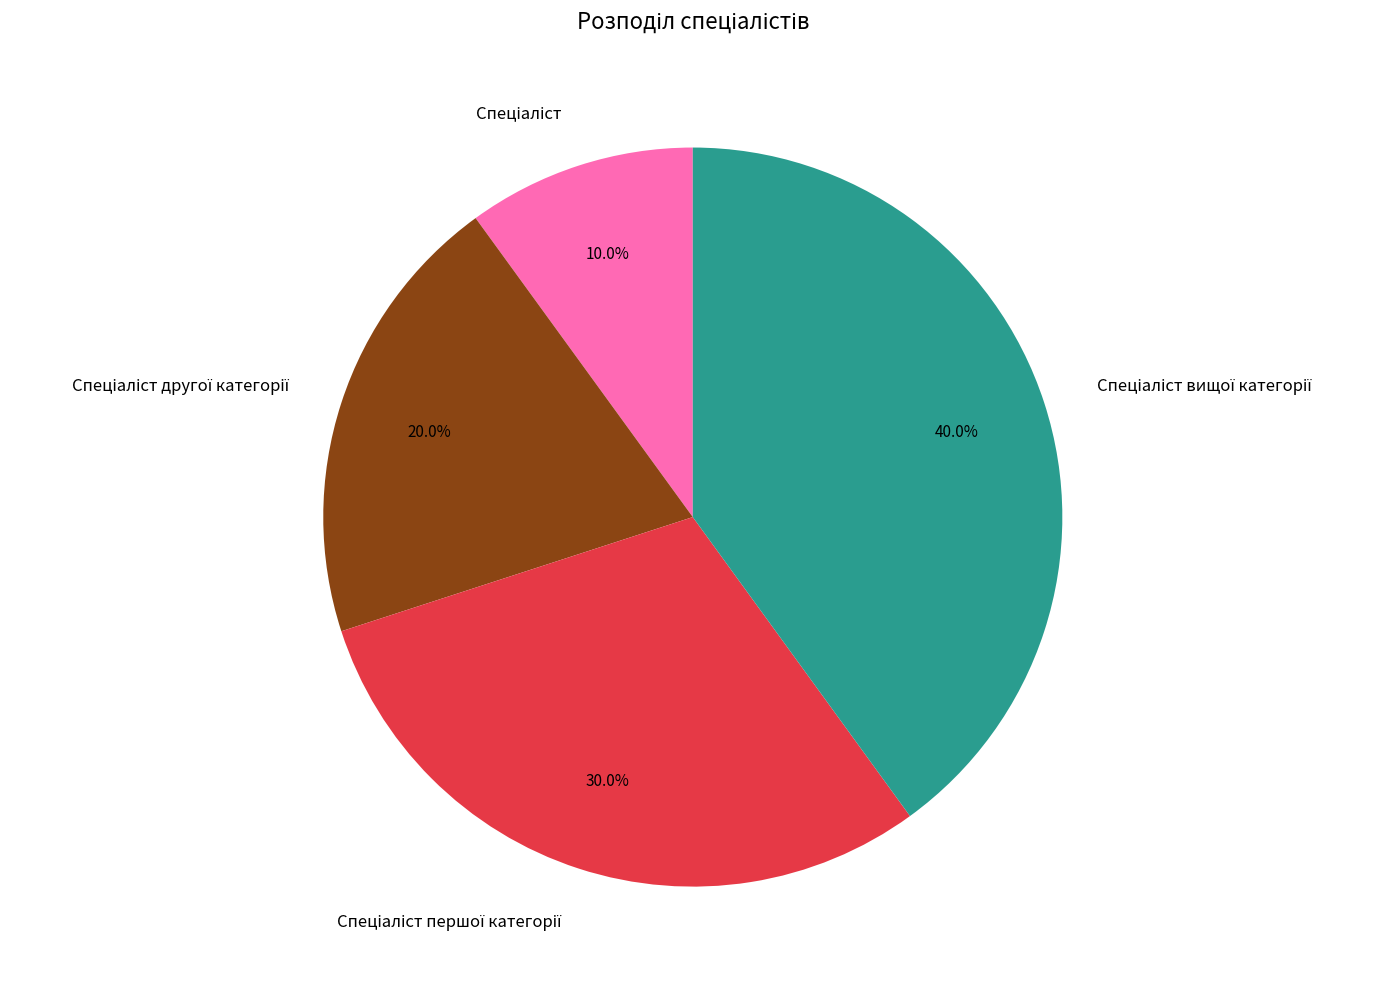

Does any single category account for the majority?

No